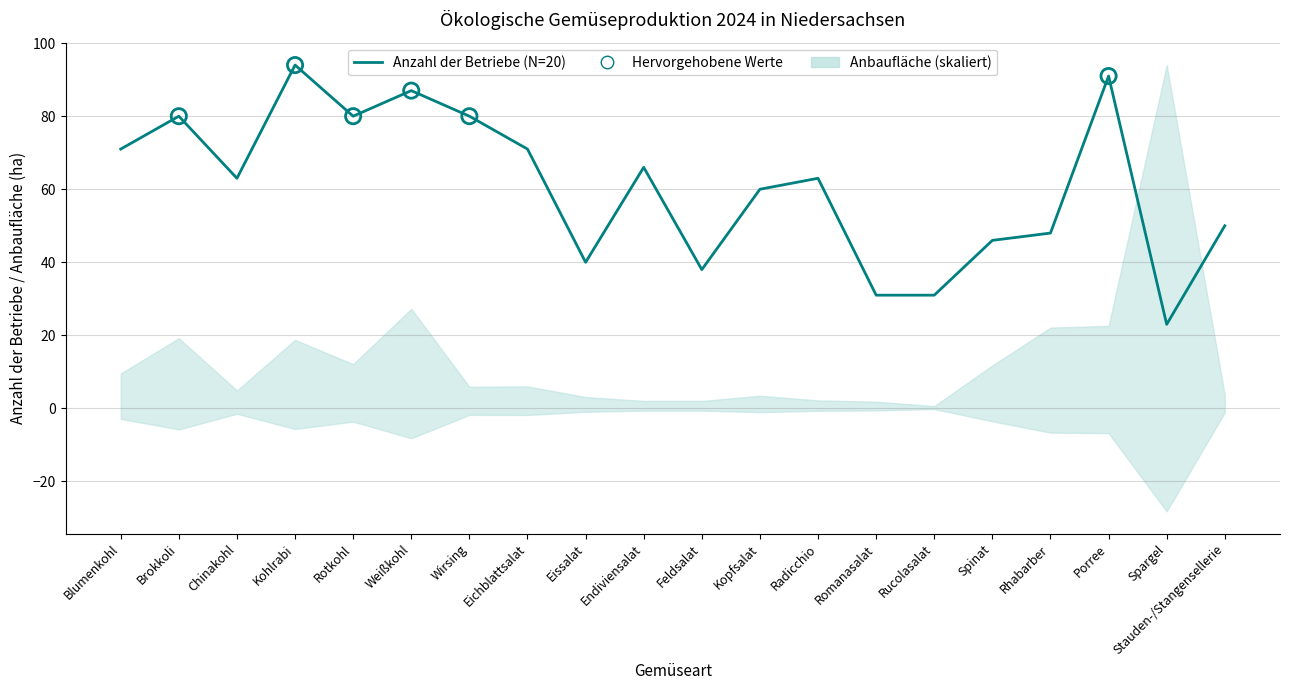

Which has a higher value, Spargel or Brokkoli?

Brokkoli